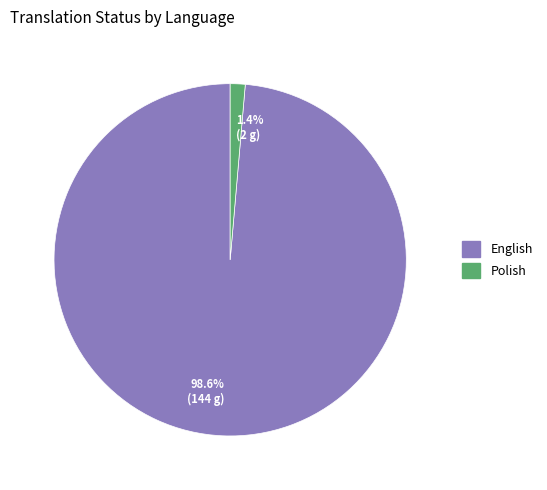

Count the number of slices in the pie.

2